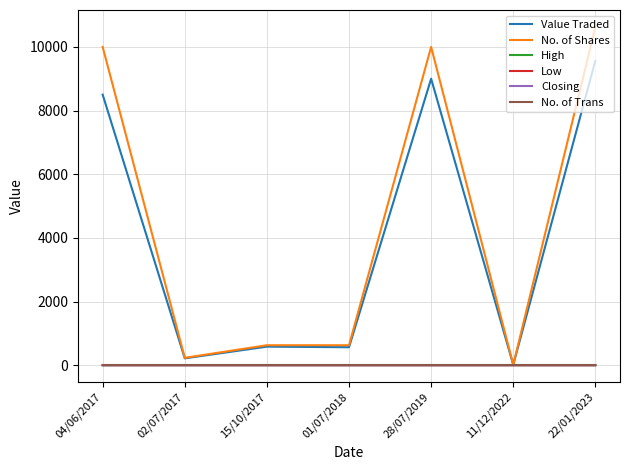

What is the sum of all Low values?

6.3